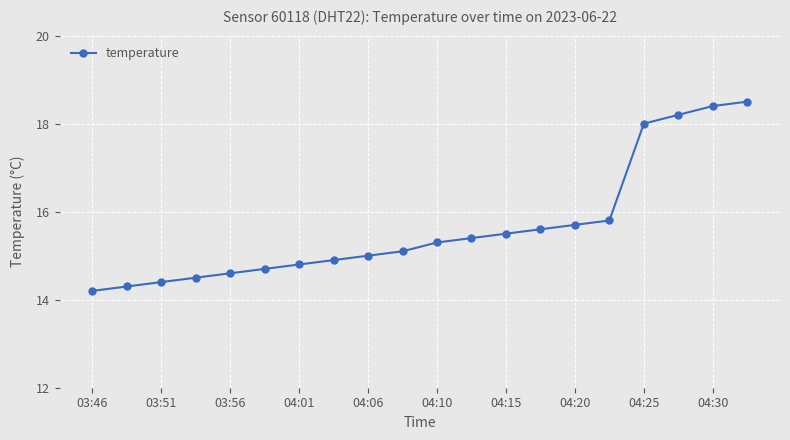

What is the smallest value displayed?

14.2